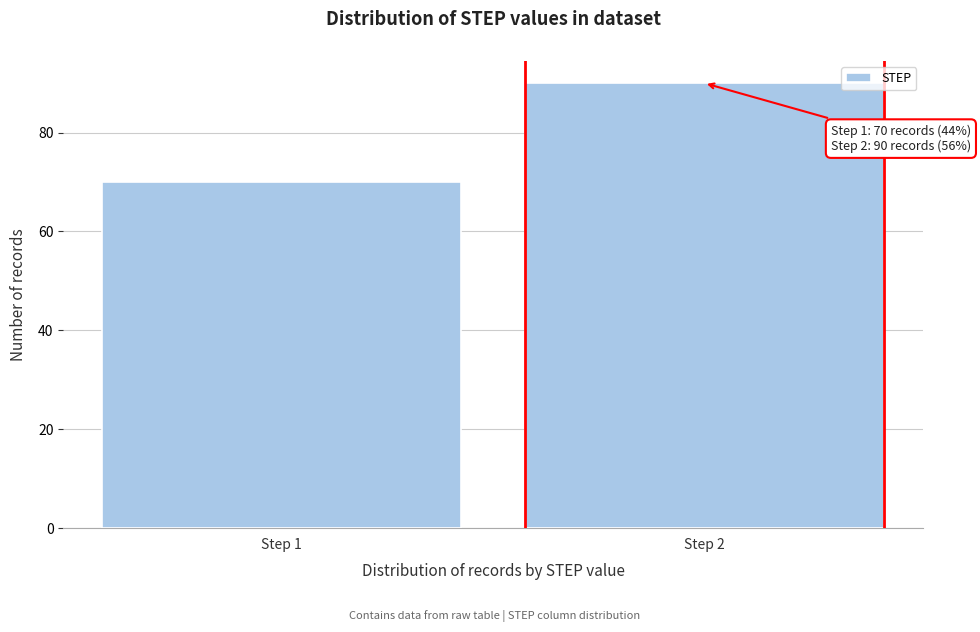

Reading left to right, transcribe all the data shown in this chart.

70	90